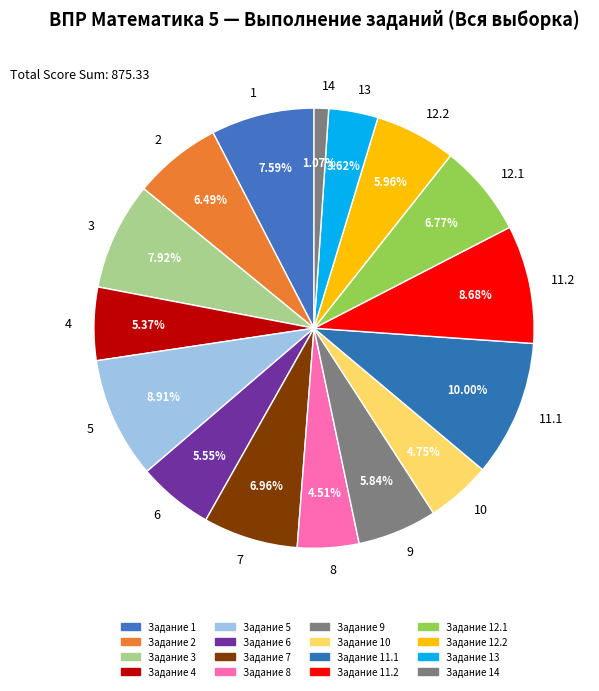

Which slice is the smallest?

14